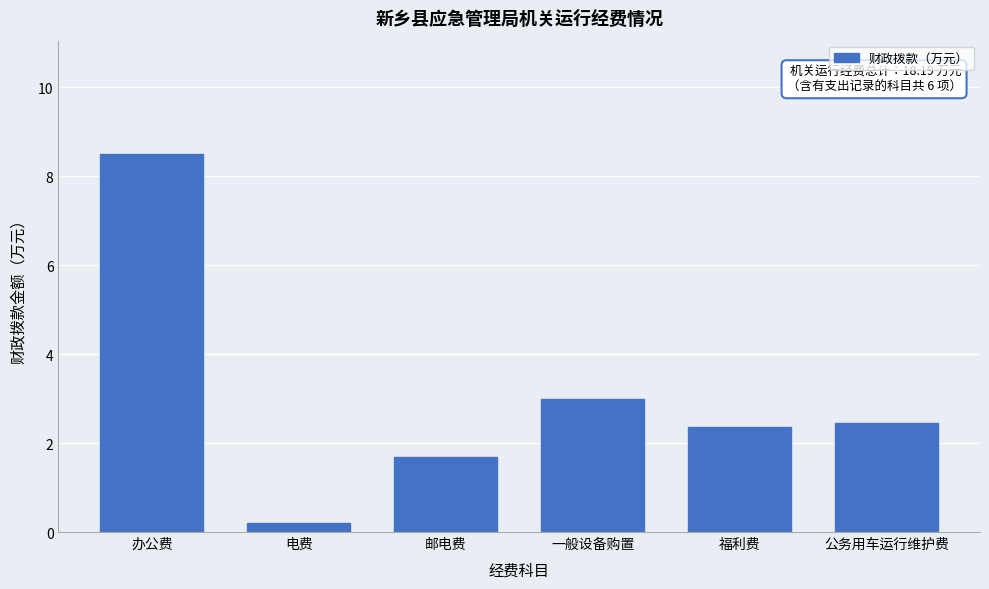

Reading left to right, transcribe all the data shown in this chart.

办公费=8.5	电费=0.2	邮电费=1.7	一般设备购置=3.0	福利费=2.4	公务用车运行维护费=2.5